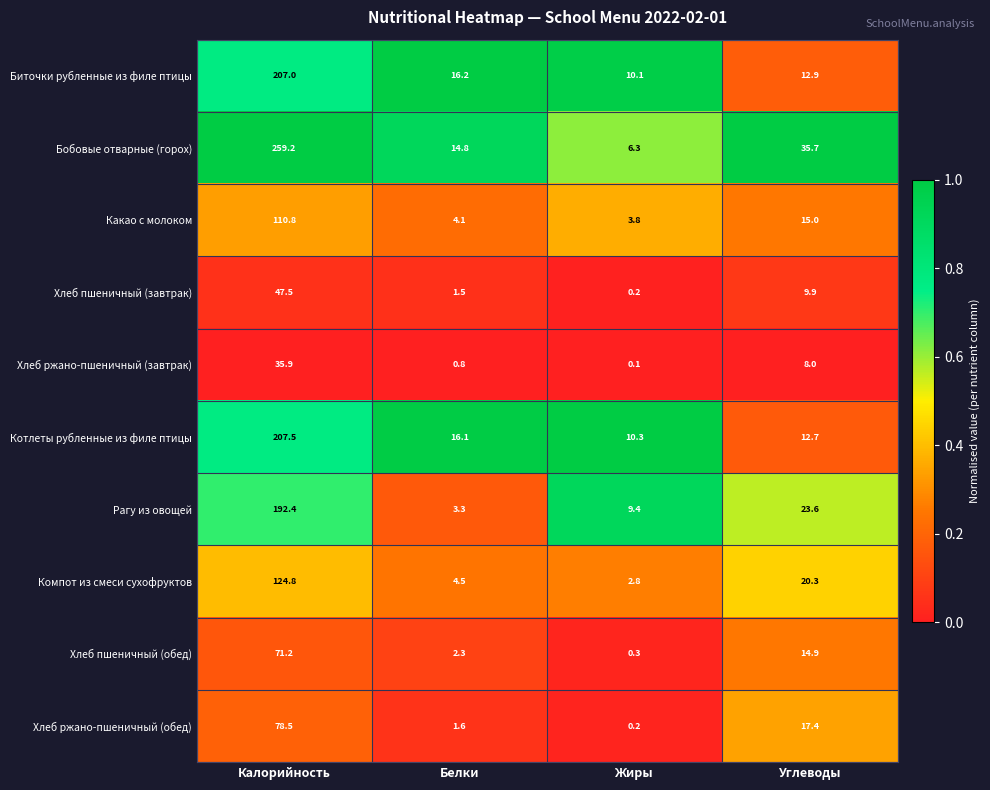

At which category is the sum across all series the highest?

Калорийность